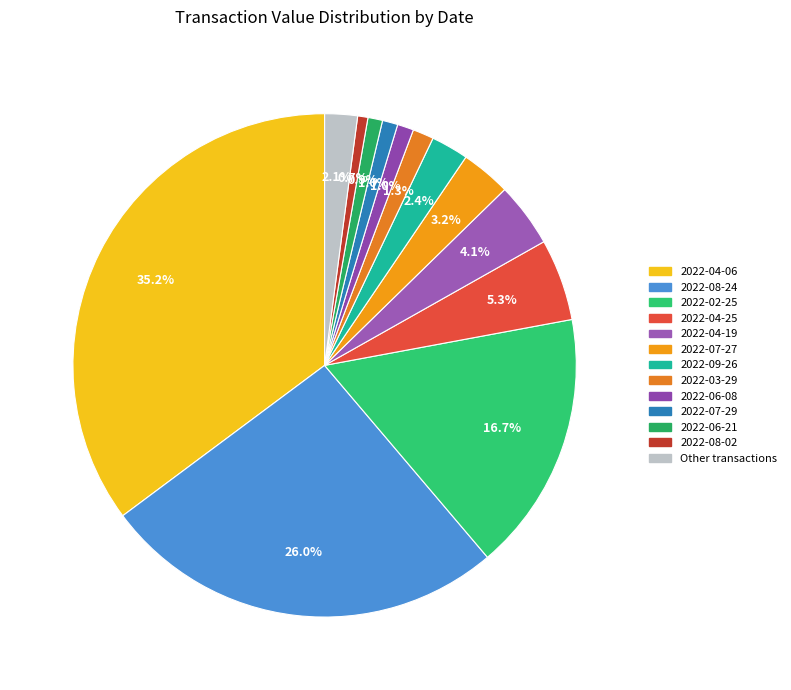

What is the largest slice in the pie chart?

2022-04-06